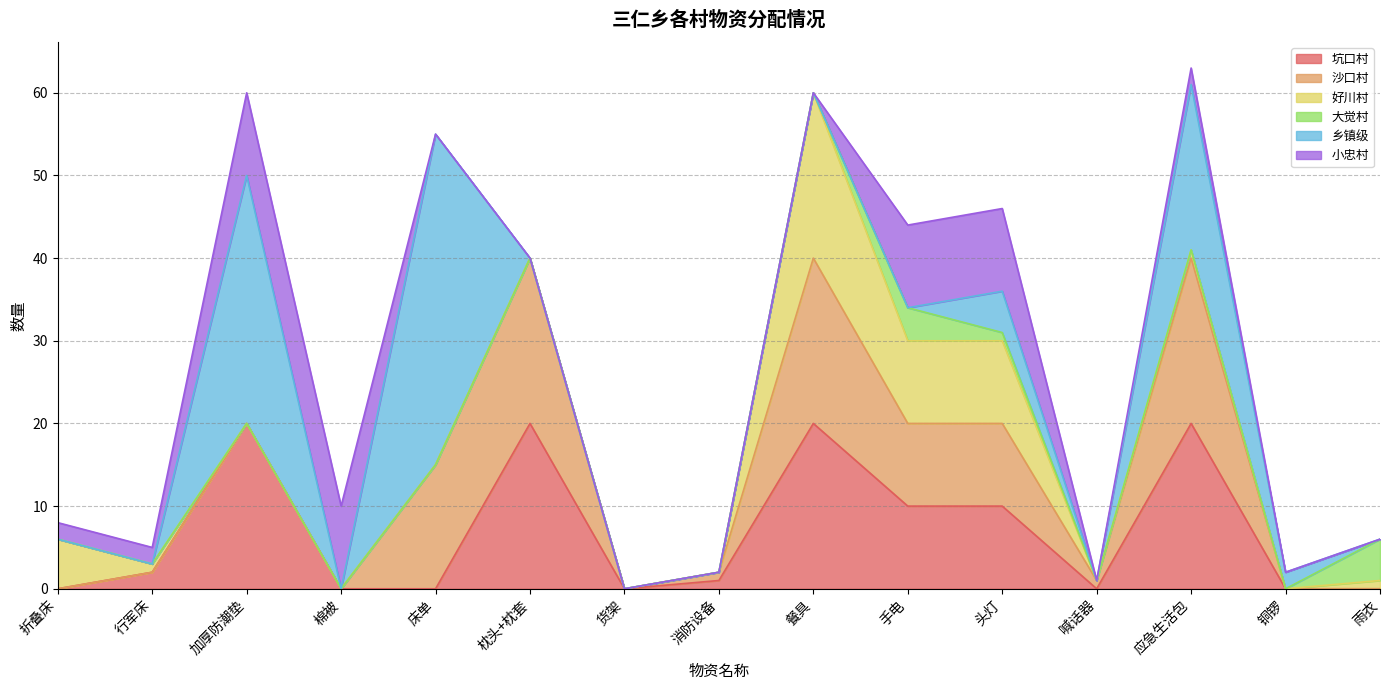

Reading right to left, list all the values displayed in this chart.

坑口村: 0	0	20	0	10	10	20	1	0	20	0	0	20	2	0
沙口村: 0	0	20	1	10	10	20	1	0	20	15	0	0	0	0
好川村: 1	0	1	0	10	10	20	0	0	0	0	0	0	1	6
大觉村: 5	0	0	0	1	4	0	0	0	0	0	0	0	0	0
乡镇级: 0	2	20	0	5	0	0	0	0	0	40	0	30	0	0
小忠村: 0	0	2	0	10	10	0	0	0	0	0	10	10	2	2